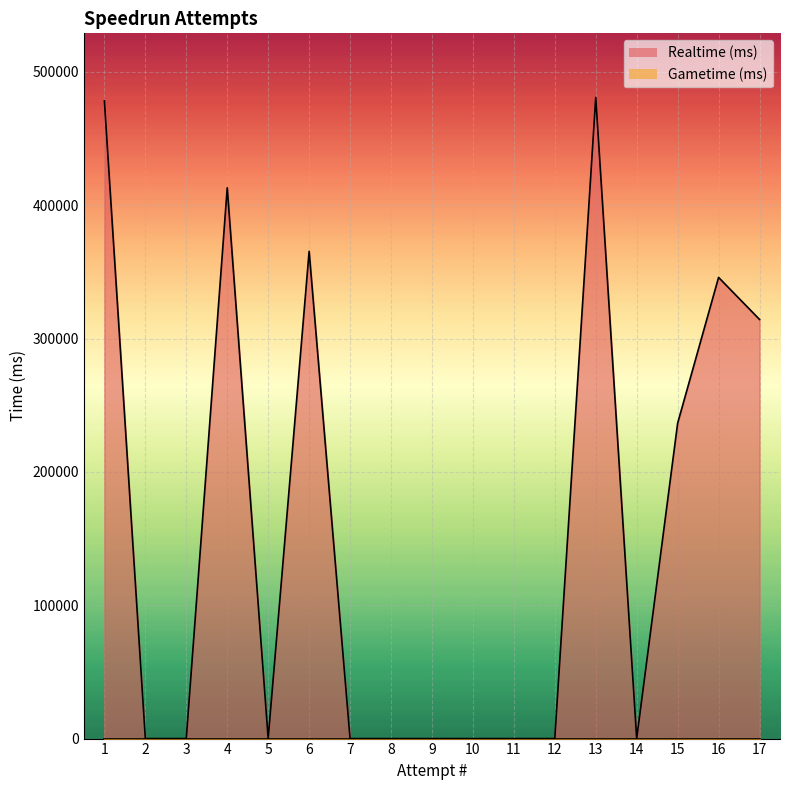

Which has a higher value, 17 or 2?

17